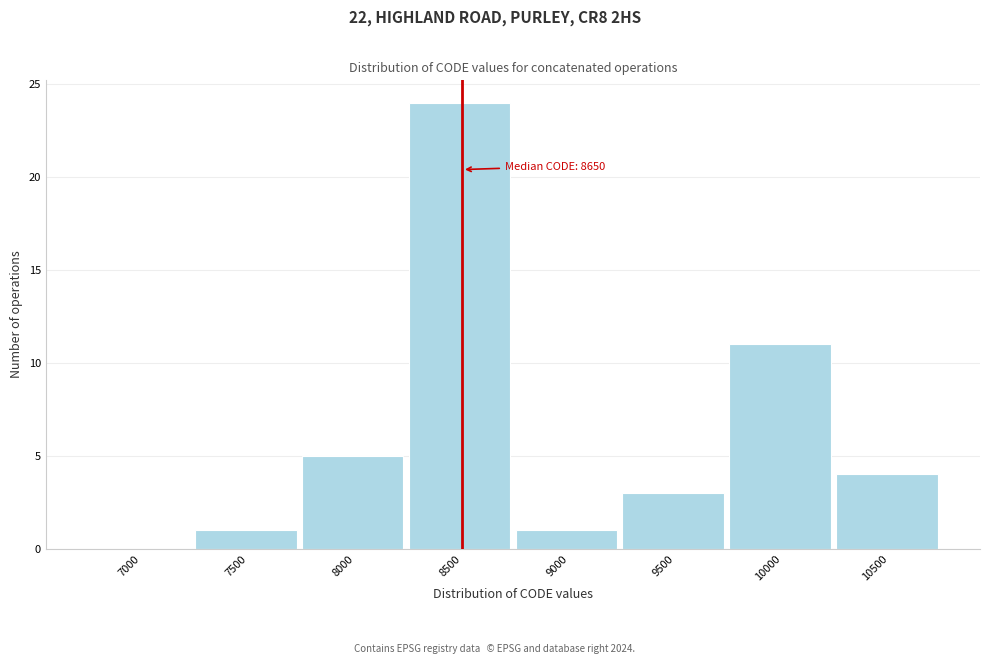

Reading right to left, what are all the values shown in this chart?

10500=4	10000=11	9500=3	9000=1	8500=24	8000=5	7500=1	7000=0